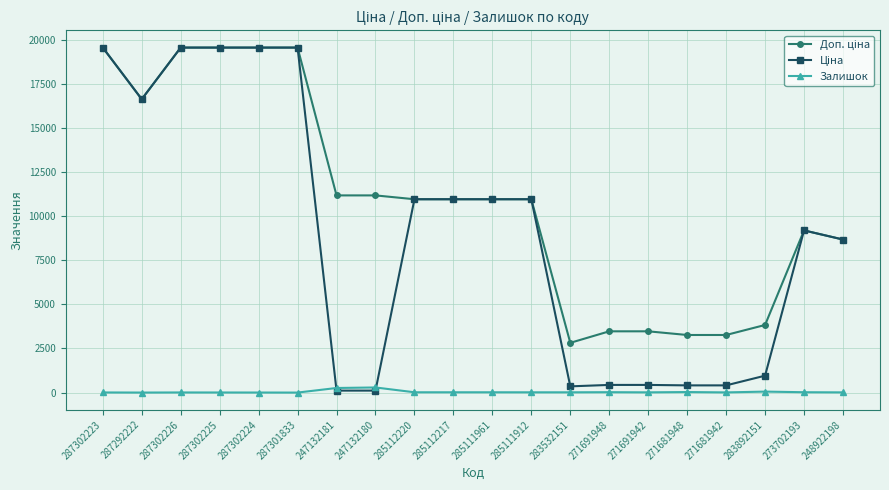

How many data points does each series have?

20